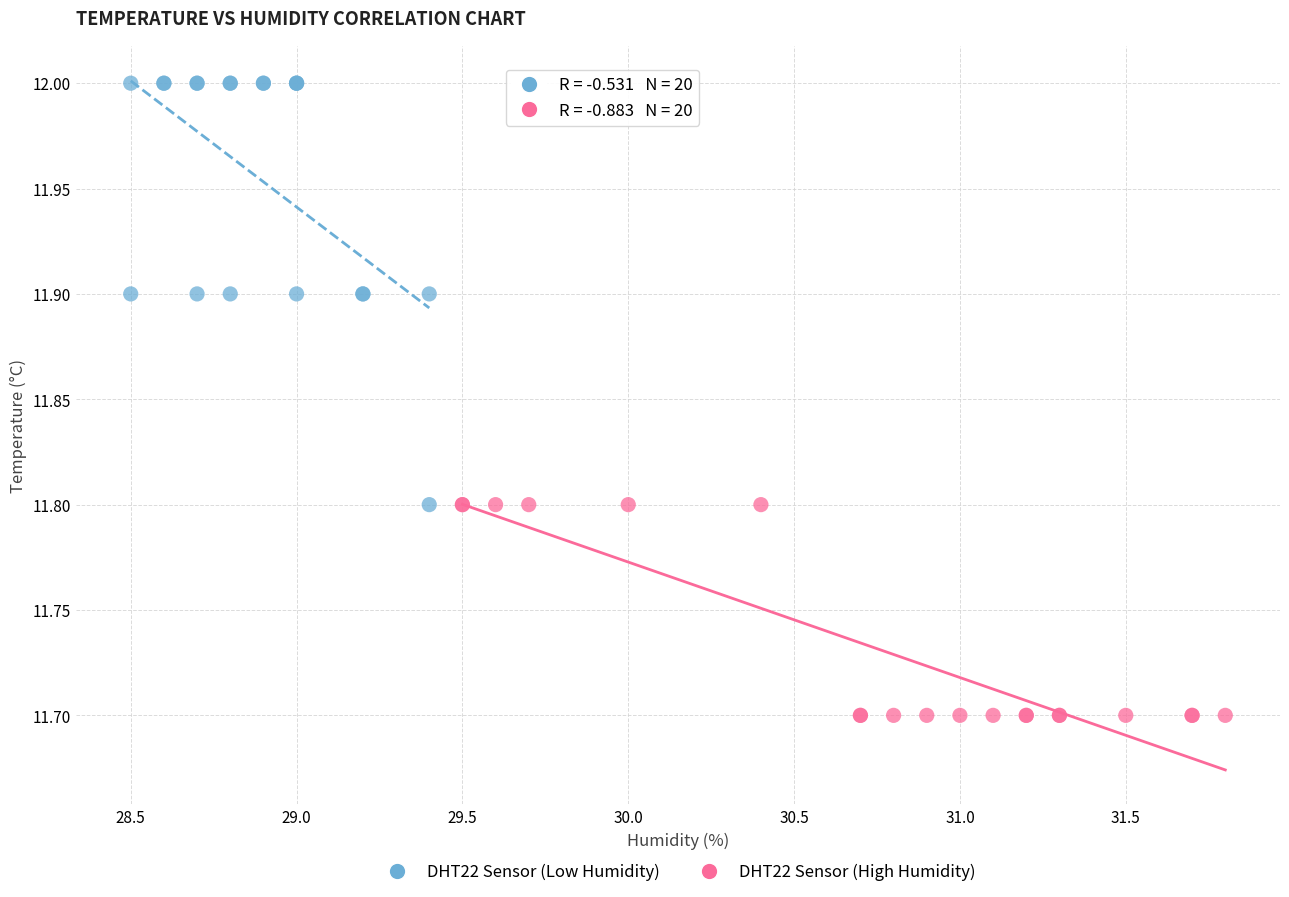

Which series has the largest Y range (max minus min)?

DHT22 Sensor (Low Humidity)